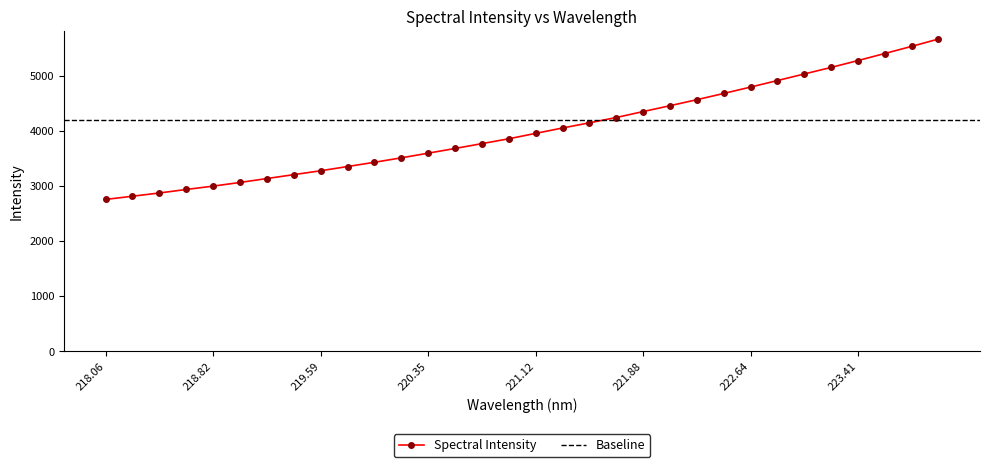

Does the chart have visible grid lines?

No